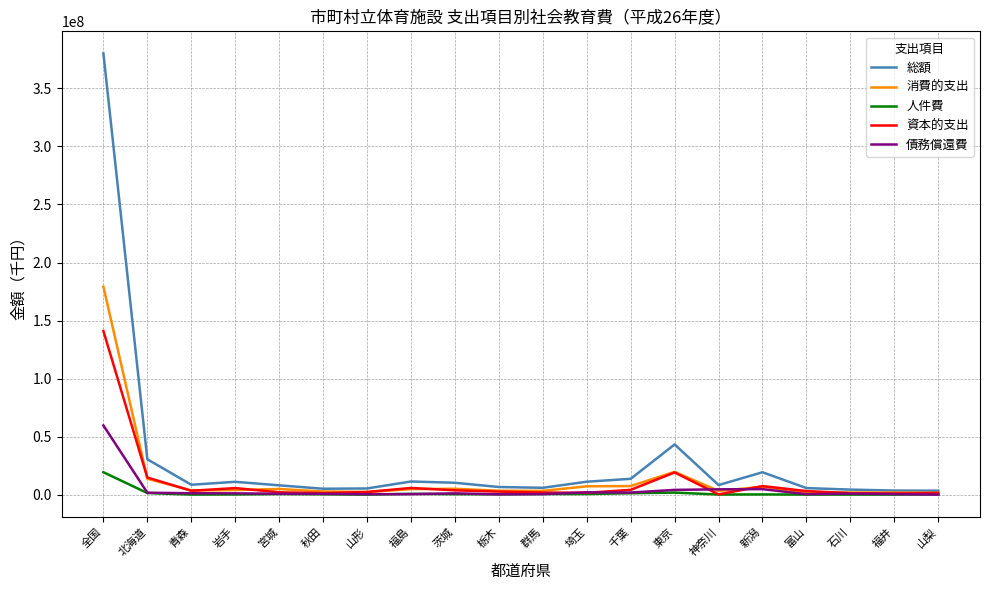

Which series has the largest range (max minus min)?

総額